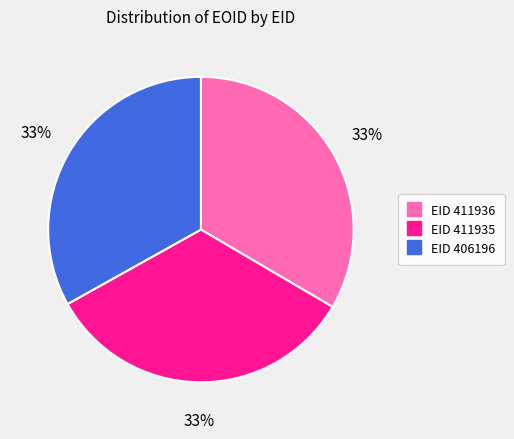

Does any single category account for the majority?

No